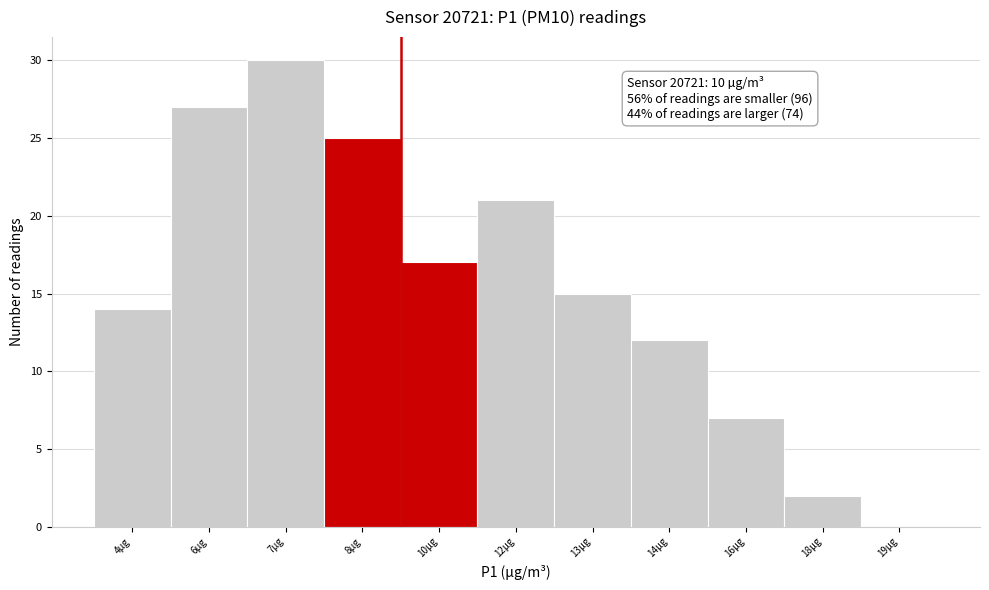

Reading left to right, what are all the values shown in this chart?

4µg=14	6µg=27	7µg=30	8µg=25	10µg=17	12µg=21	13µg=15	14µg=12	16µg=7	18µg=2	19µg=0